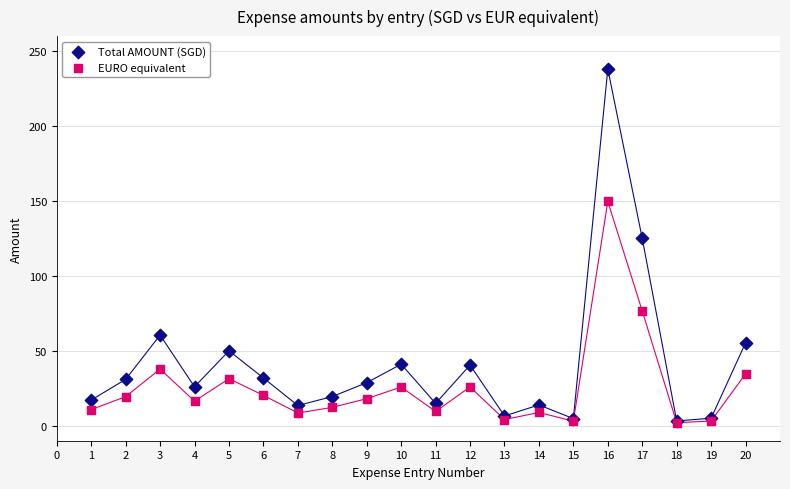

Across all series, what Y value is closest to 120?

125.0